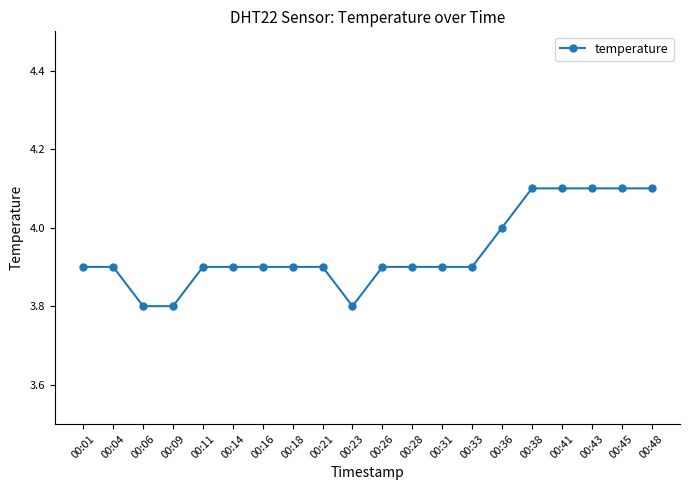

What is the maximum value shown in the chart?

4.1